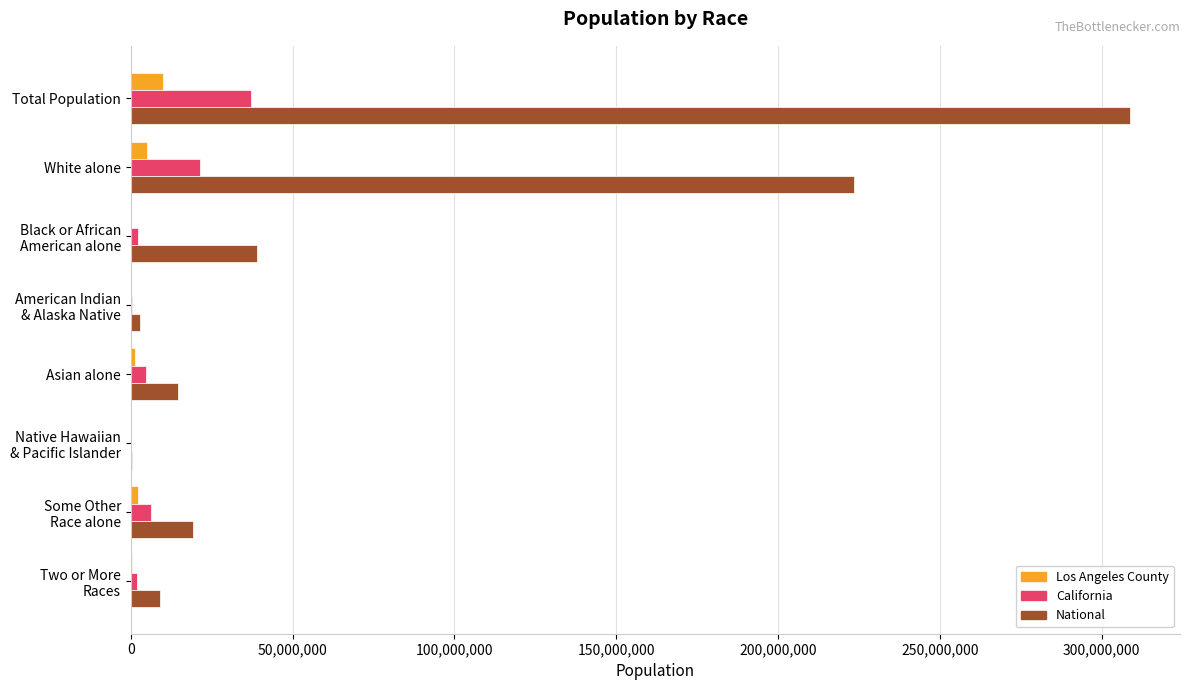

Where is National nearest to the value 154642775?

White alone